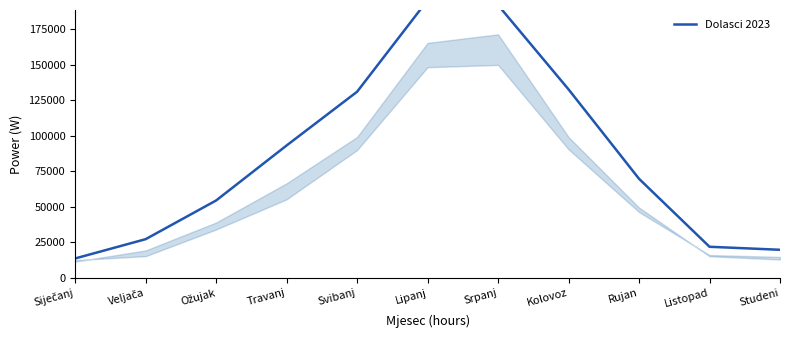

How many distinct data groups are displayed?

1